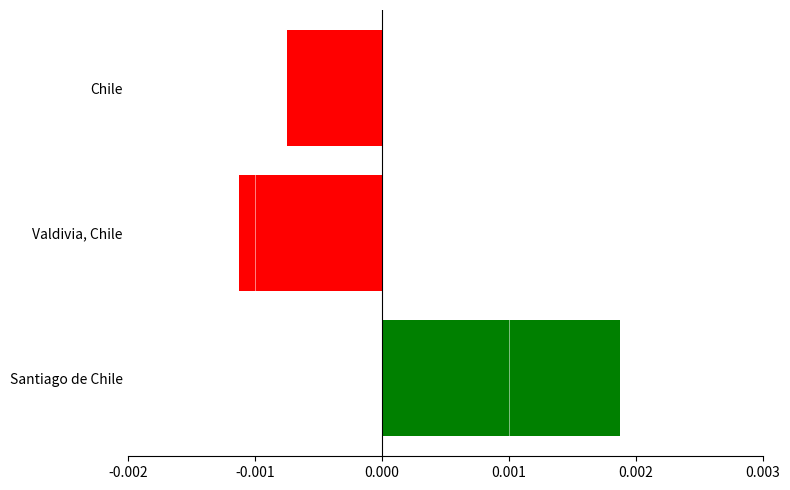

Between Santiago de Chile and Valdivia, Chile, which is larger?

Santiago de Chile